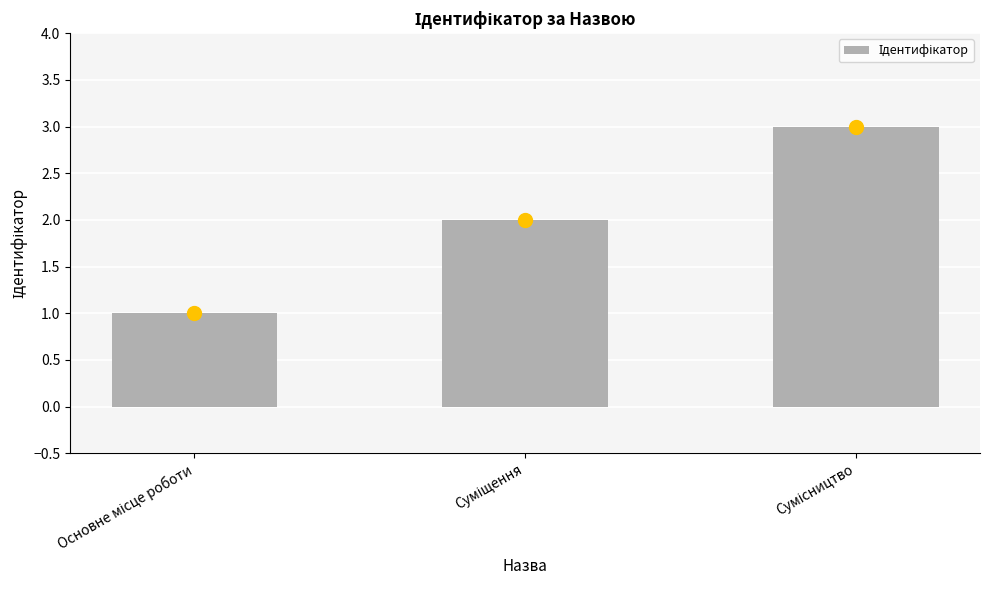

What is the sum of all values?

6